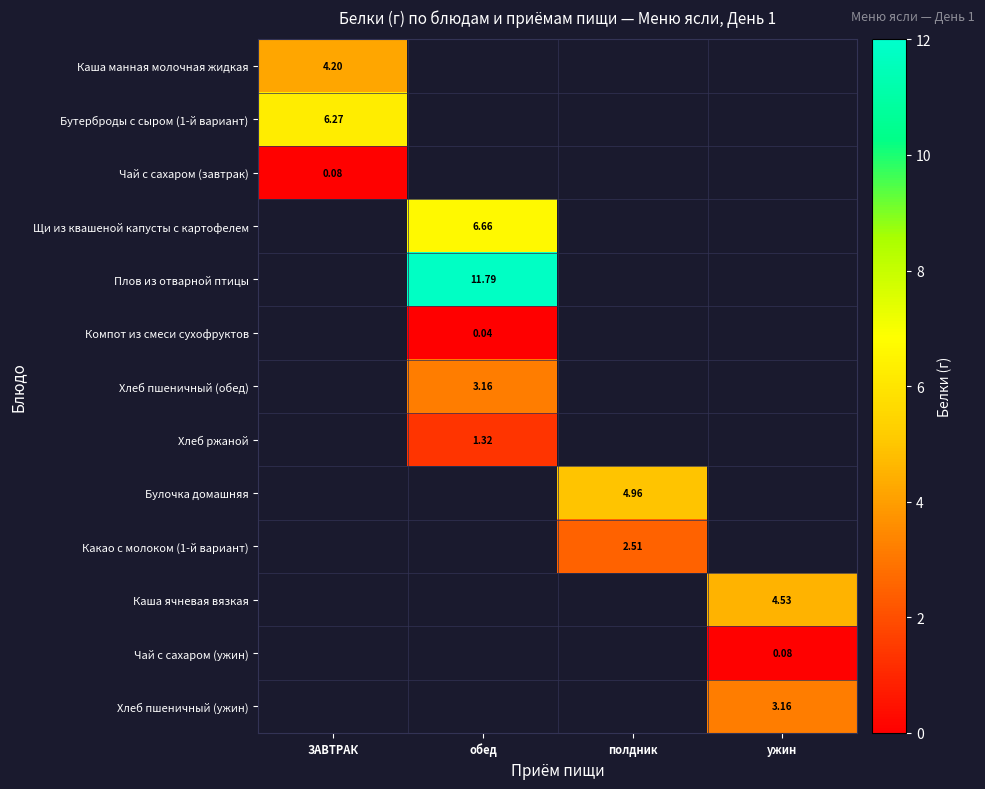

At how many categories does at least one series exceed 5?

2